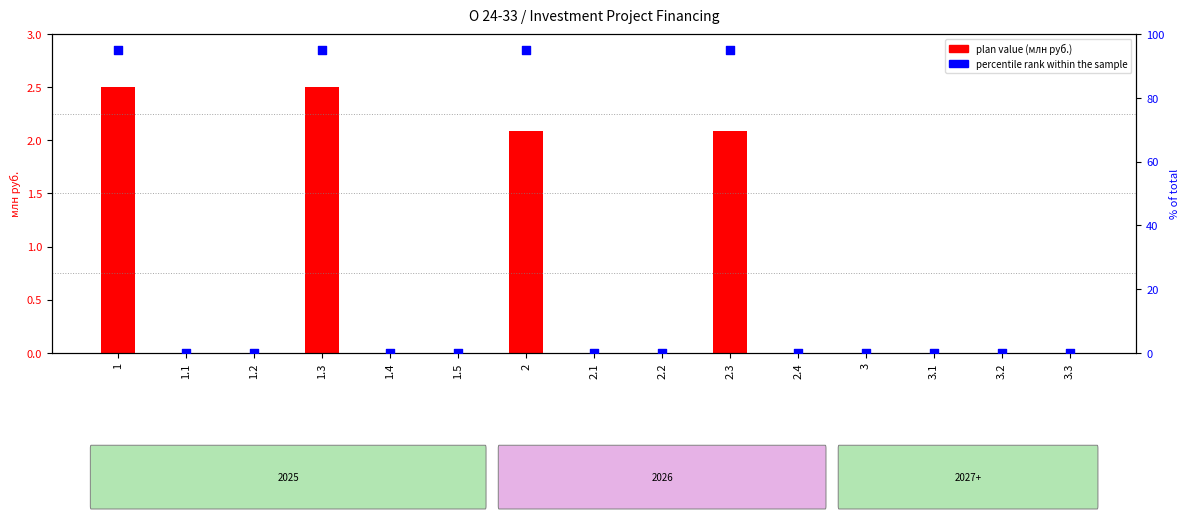

Which series contains the lowest Y value?

plan value (млн руб.)